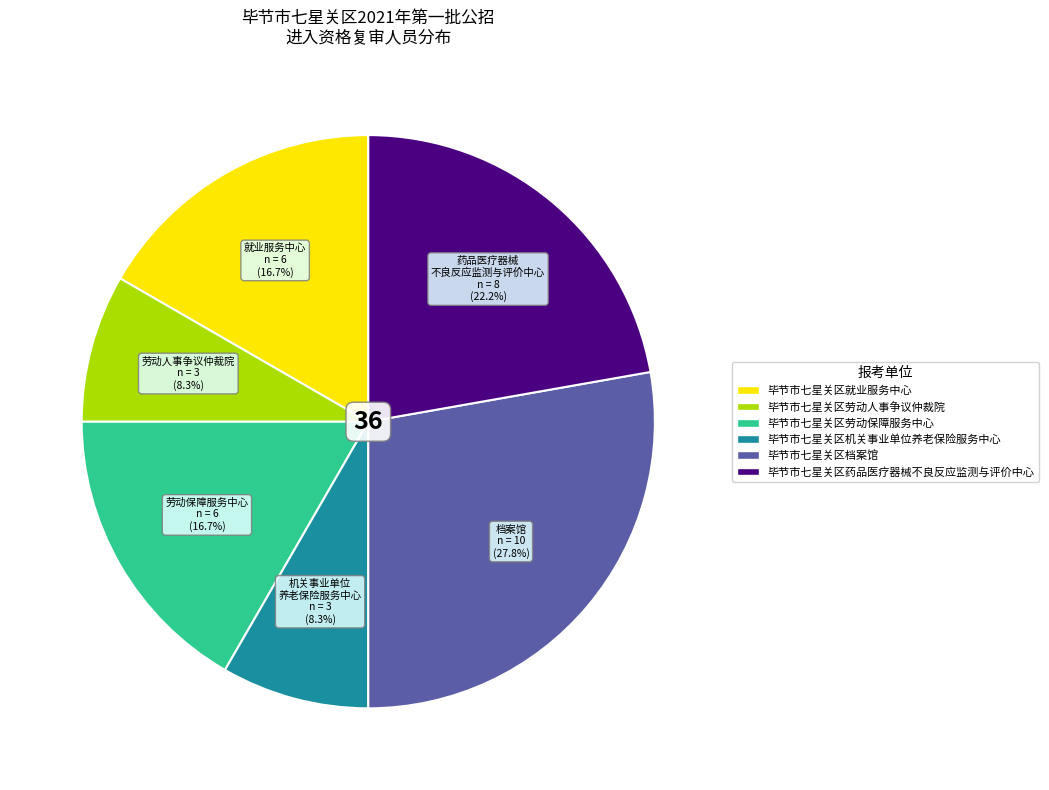

What is the largest slice in the pie chart?

毕节市七星关区档案馆